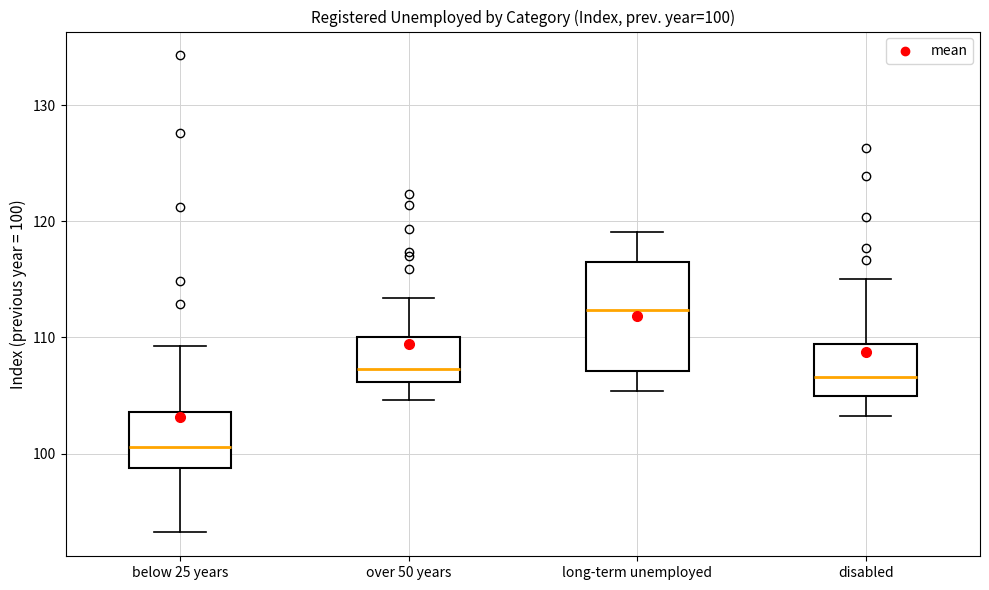

Which box is the tallest, from its lower edge to its upper edge?

long-term unemployed